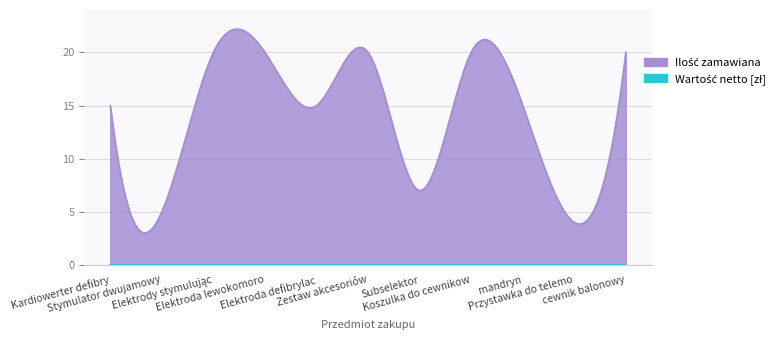

The value of Ilość zamawiana at Zestaw akcesoriów is 32. True or false?

False